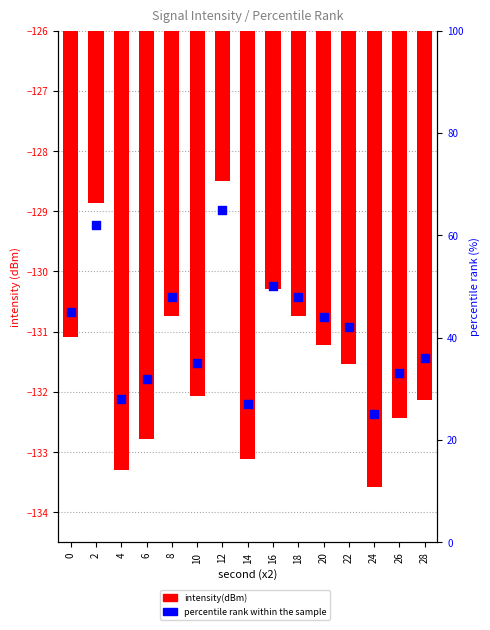

At which category is the sum across all series the highest?

12